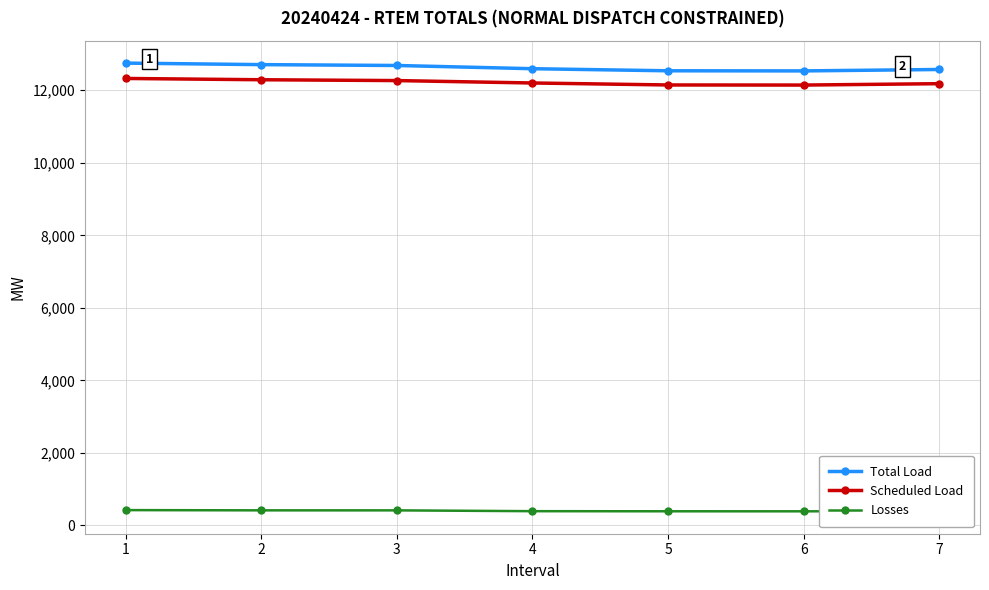

What is the value of the Total Load point at the 7th from the left?

12573.6